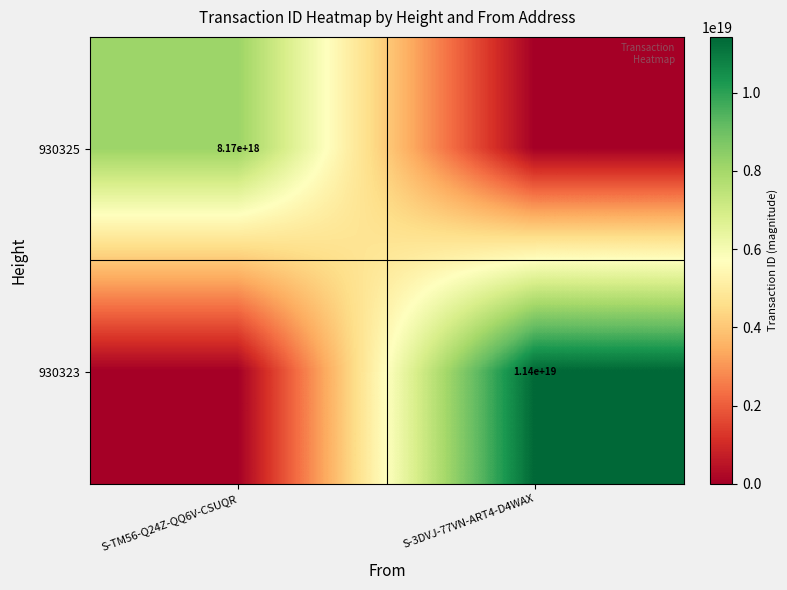

Is it true that 930323 equals 11400000000000000000 at S-3DVJ-77VN-ART4-D4WAX?

True